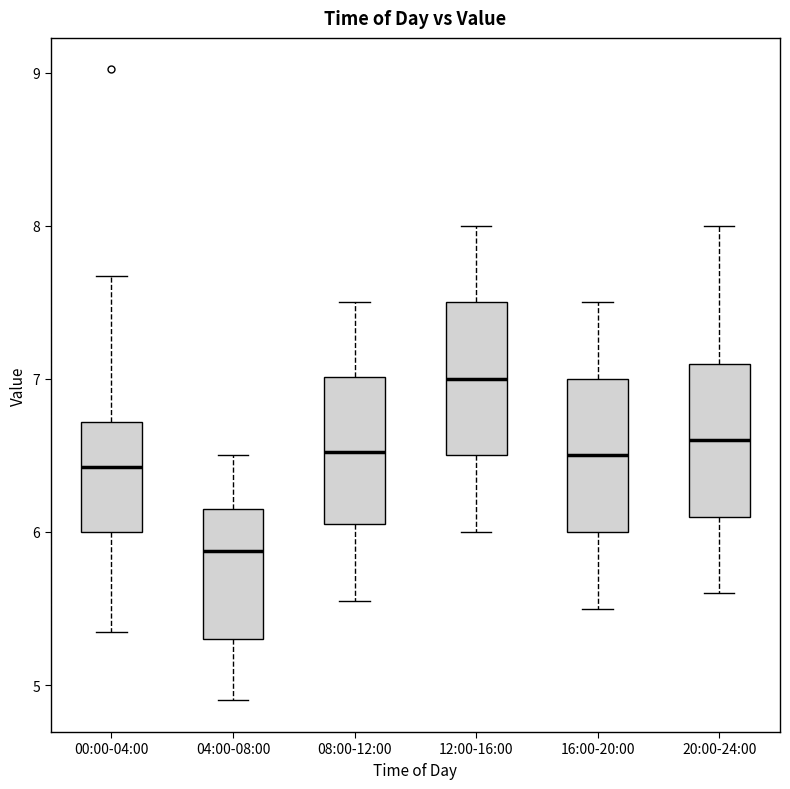

Reading left to right, transcribe this box plot: for each box, give where its median line is, the range the box spans, and where its two whiskers end, as read against the y-axis. The values are not printed on the chart, so give them approximately, as read against the axis.

00:00-04:00: median 6.4, box 6.0 to 6.7, whiskers 5.4 to 7.7
04:00-08:00: median 5.9, box 5.3 to 6.2, whiskers 4.9 to 6.5
08:00-12:00: median 6.5, box 6.1 to 7.0, whiskers 5.6 to 7.5
12:00-16:00: median 7.0, box 6.5 to 7.5, whiskers 6.0 to 8.0
16:00-20:00: median 6.5, box 6.0 to 7.0, whiskers 5.5 to 7.5
20:00-24:00: median 6.6, box 6.1 to 7.1, whiskers 5.6 to 8.0